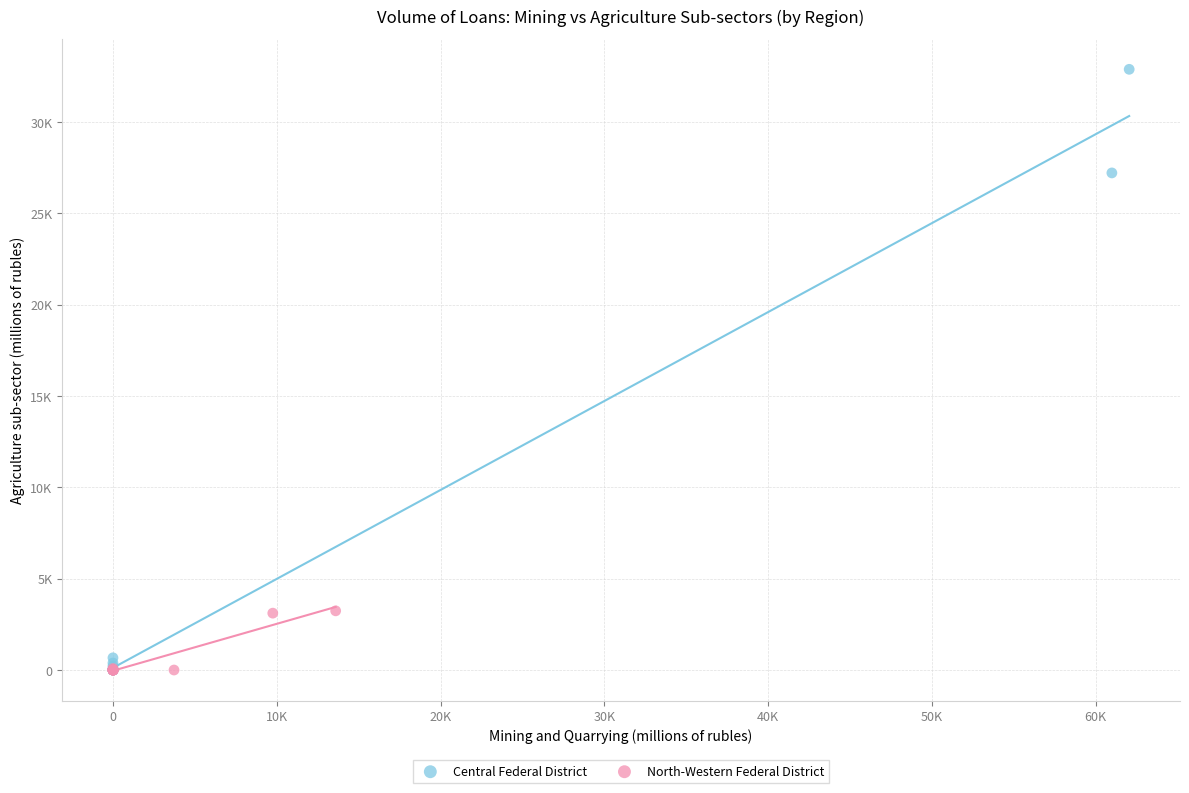

Which series contains the highest Y value?

Central Federal District